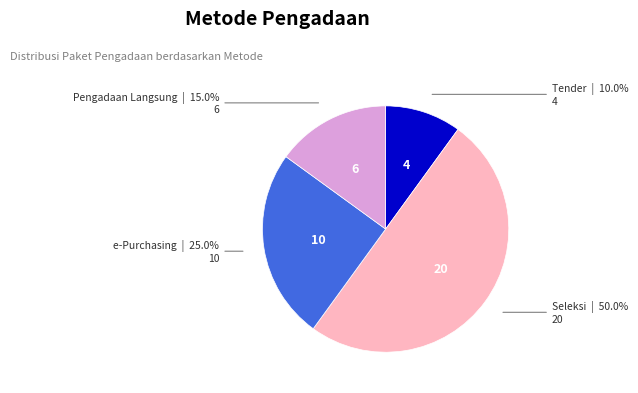

Count the number of slices in the pie.

4